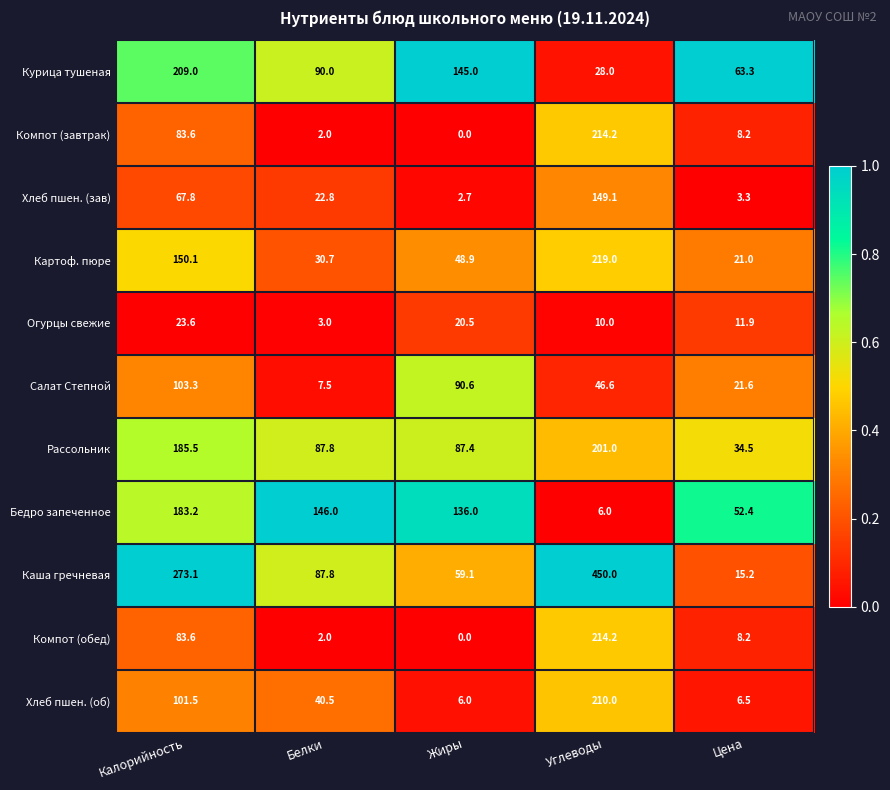

Which series has the widest spread of values?

Каша гречневая